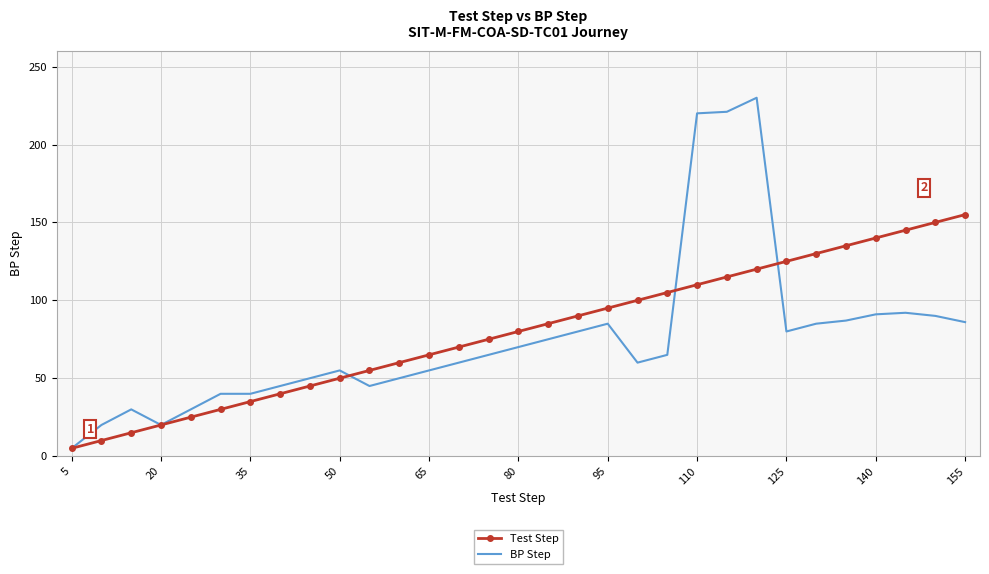

True or false: Test Step has more than 0 points higher than both neighbors.

False